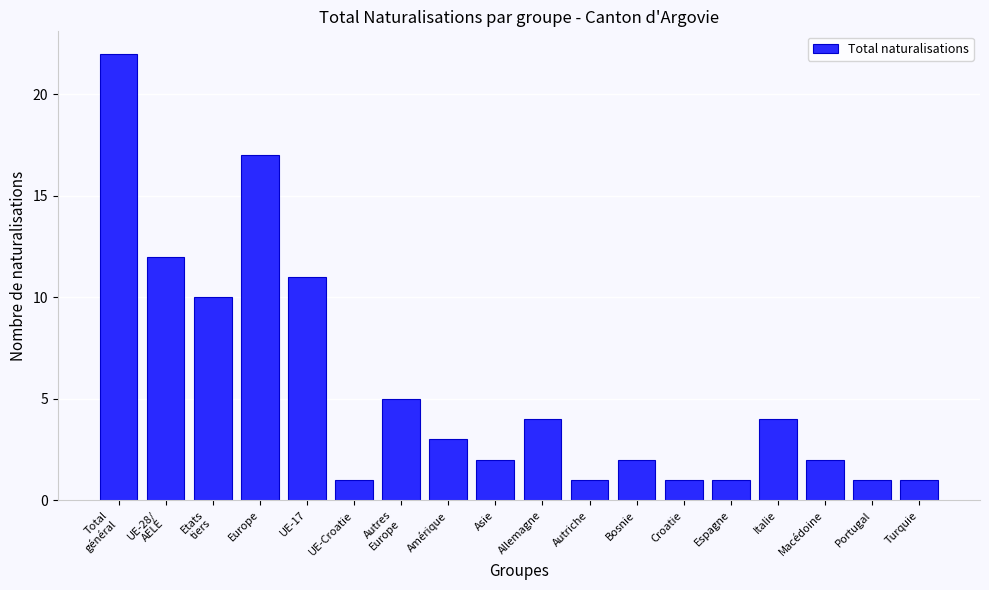

Reading right to left, list all the values displayed in this chart.

1	1	2	4	1	1	2	1	4	2	3	5	1	11	17	10	12	22